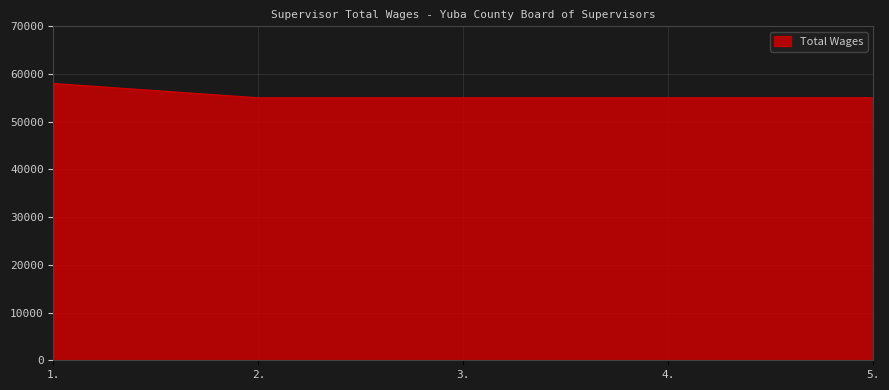

Is it true that the value at 2. is 96920?

False